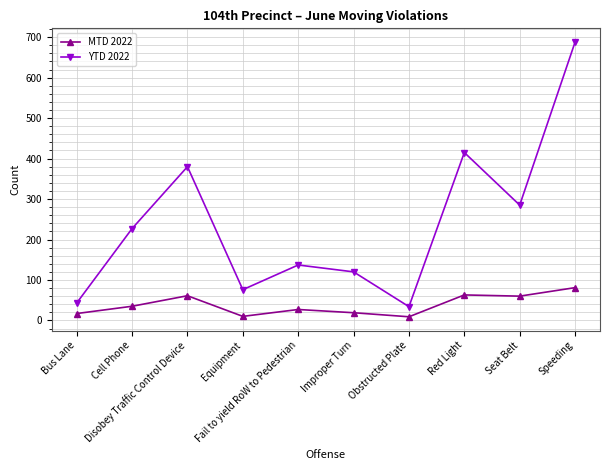

How many values in the MTD 2022 series are below 35?

5